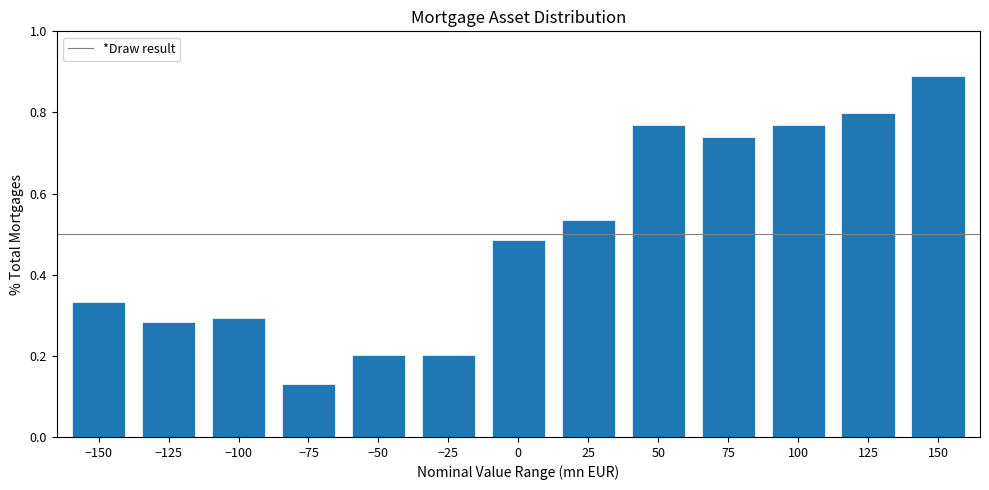

What position from the right is −75?

10